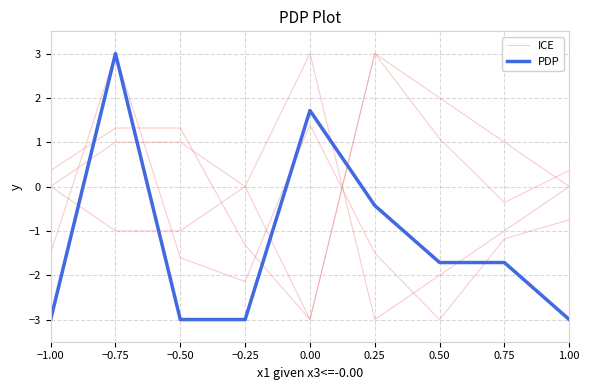

How many interior local peaks does the ICE series have?

2